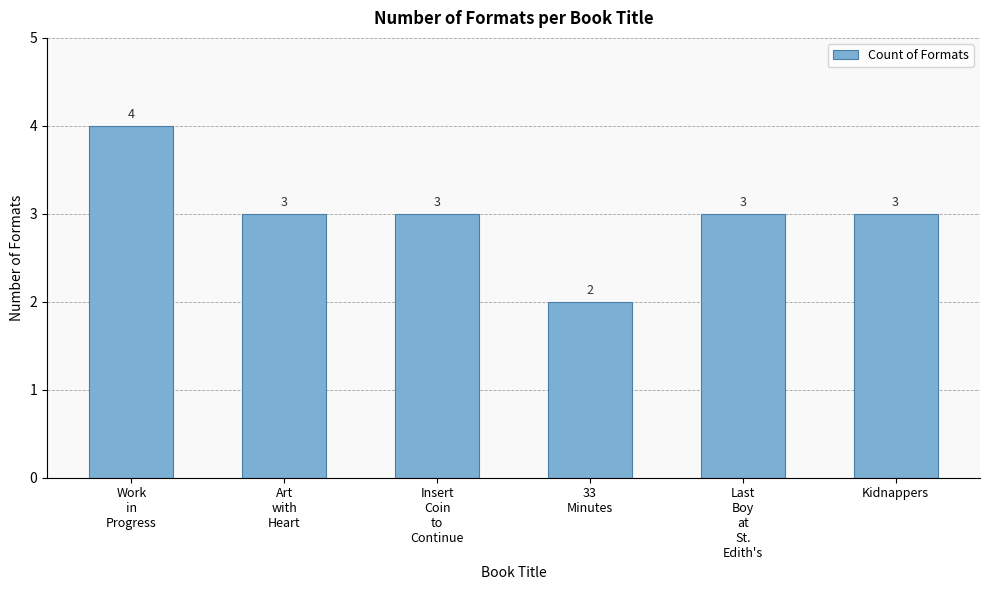

What is the approximate value at Last
Boy
at
St.
Edith's?

3